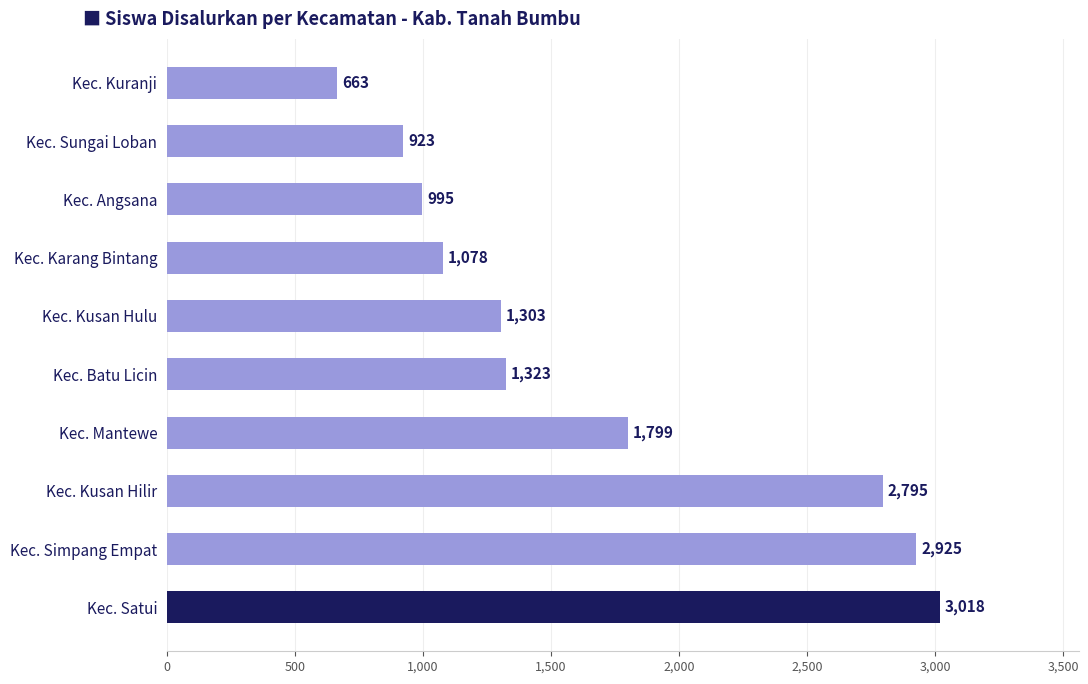

List the labels in order of value, smallest first.

Kec. Kuranji, Kec. Sungai Loban, Kec. Angsana, Kec. Karang Bintang, Kec. Kusan Hulu, Kec. Batu Licin, Kec. Mantewe, Kec. Kusan Hilir, Kec. Simpang Empat, Kec. Satui